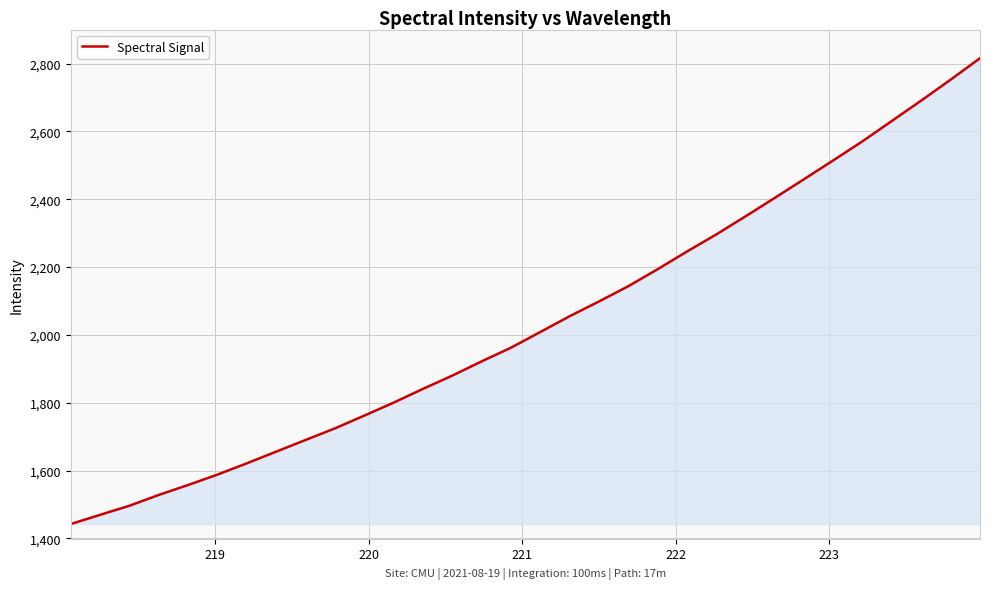

What is the minimum value shown in the chart?

1442.4